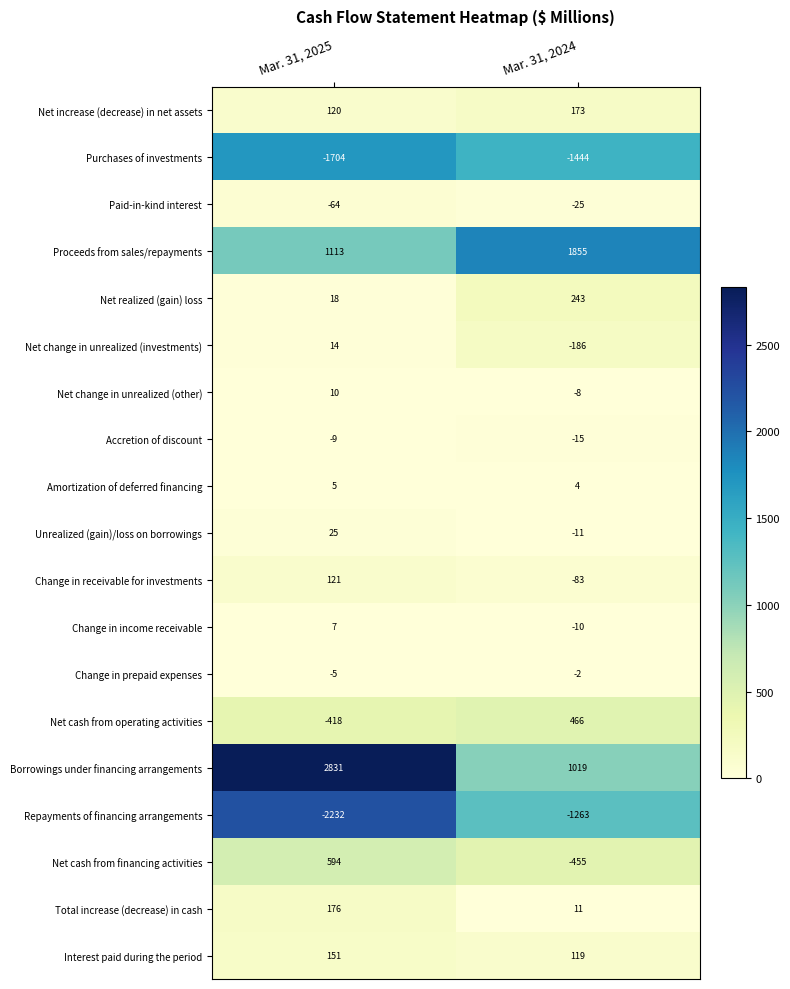

What is the sum of all Accretion of discount values?

-24